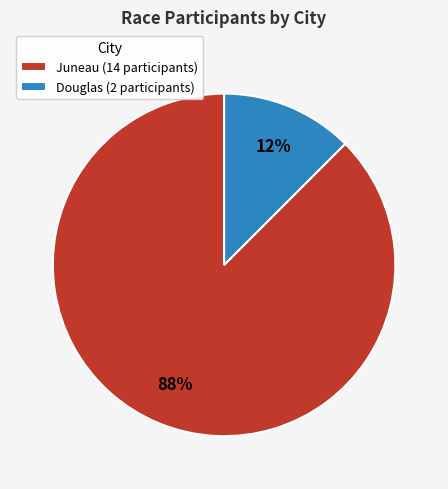

What is the majority slice?

Juneau